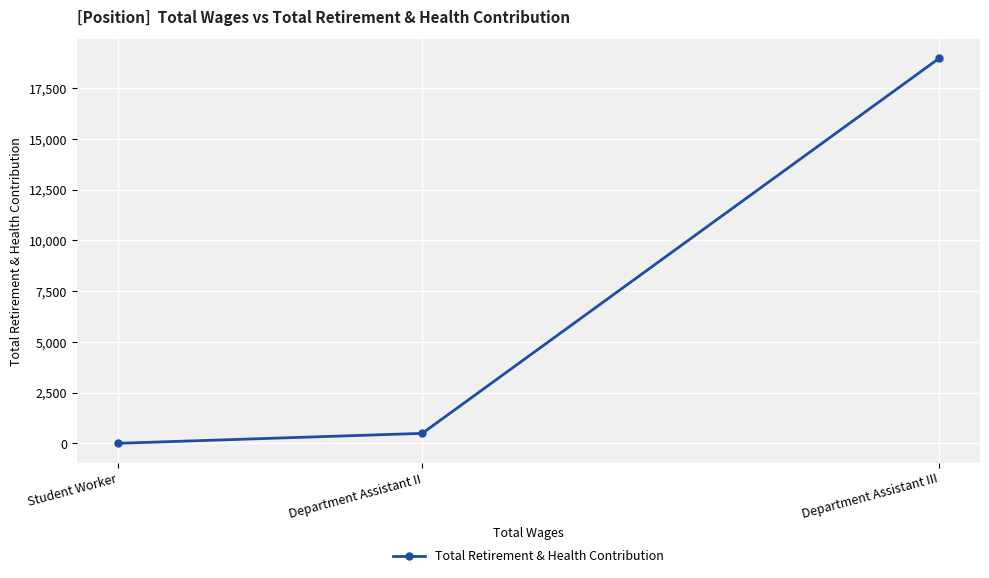

What is the difference between the second highest and minimum values?

489.9